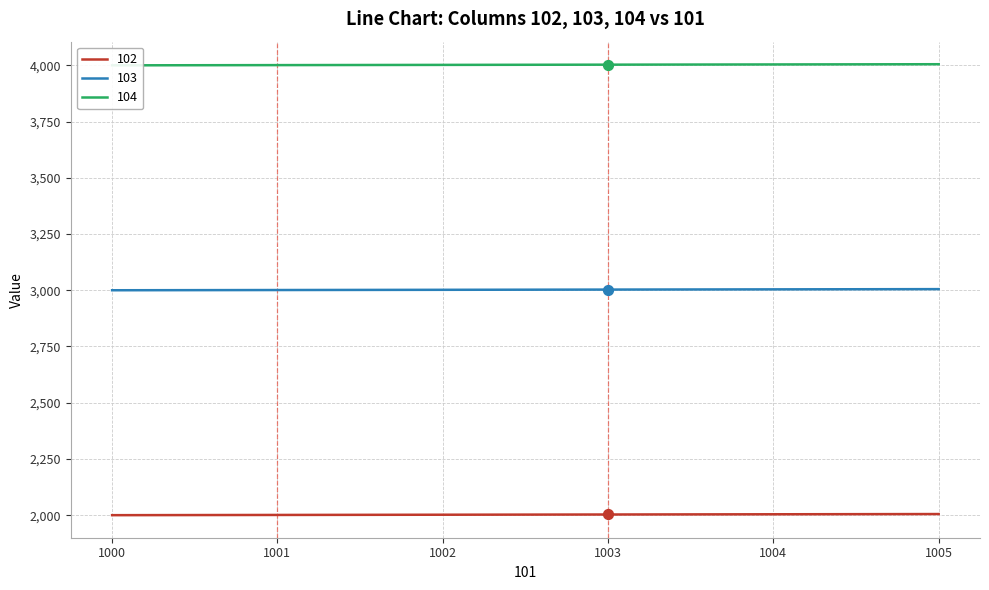

Which series contains the lowest Y value?

102